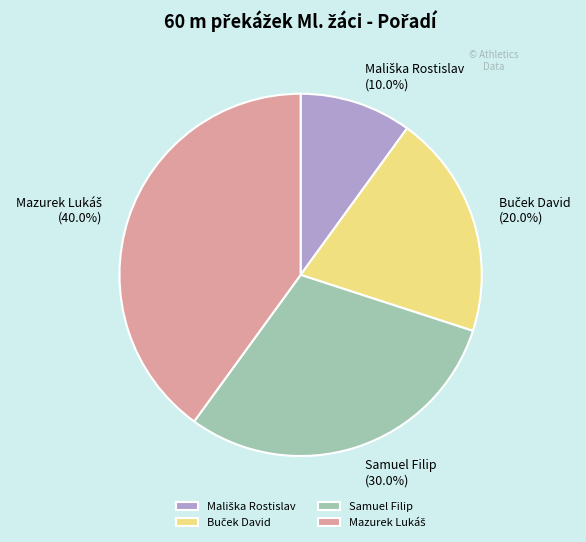

Is there any slice that represents more than half of the pie?

No